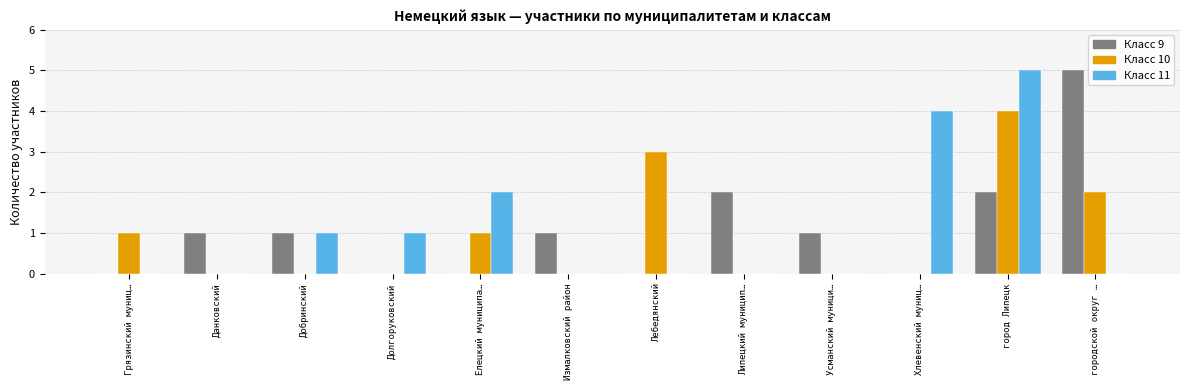

What is the total value across all series at город Липецк?

11